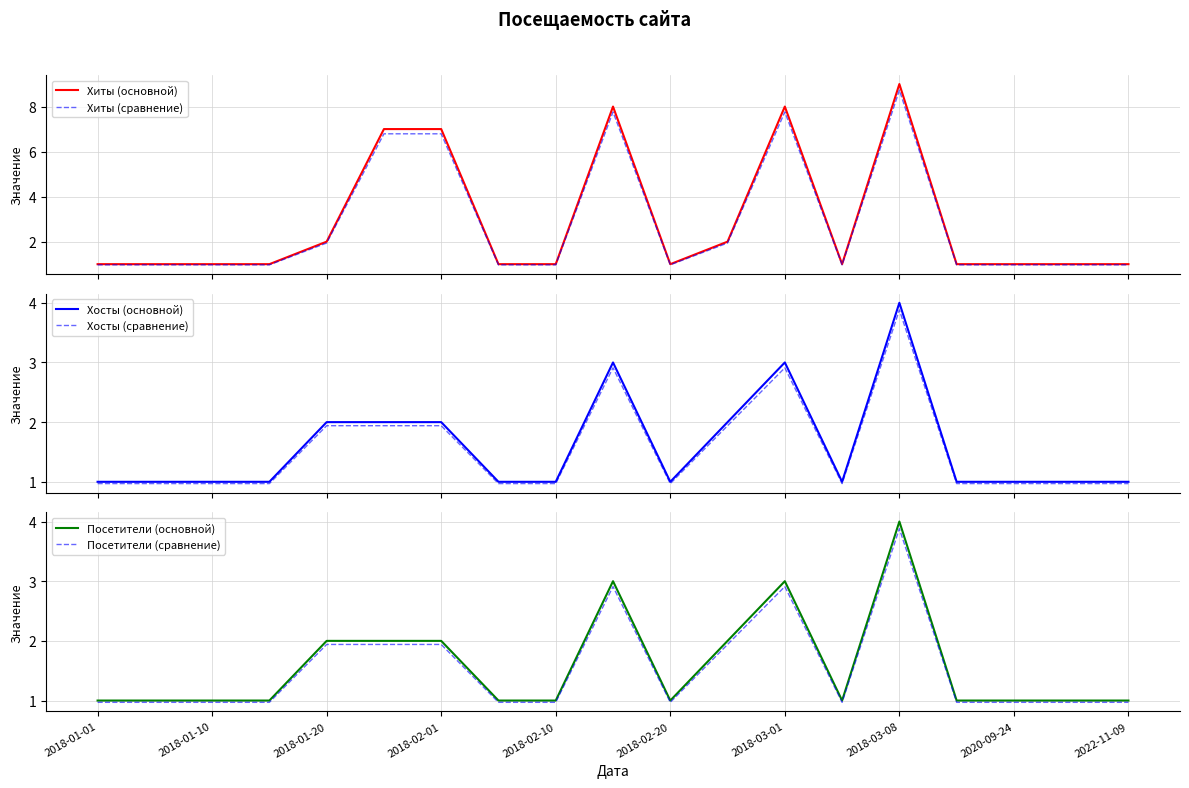

Is it true that Посетители (основной) equals 1.0 at 2018-02-10?

True